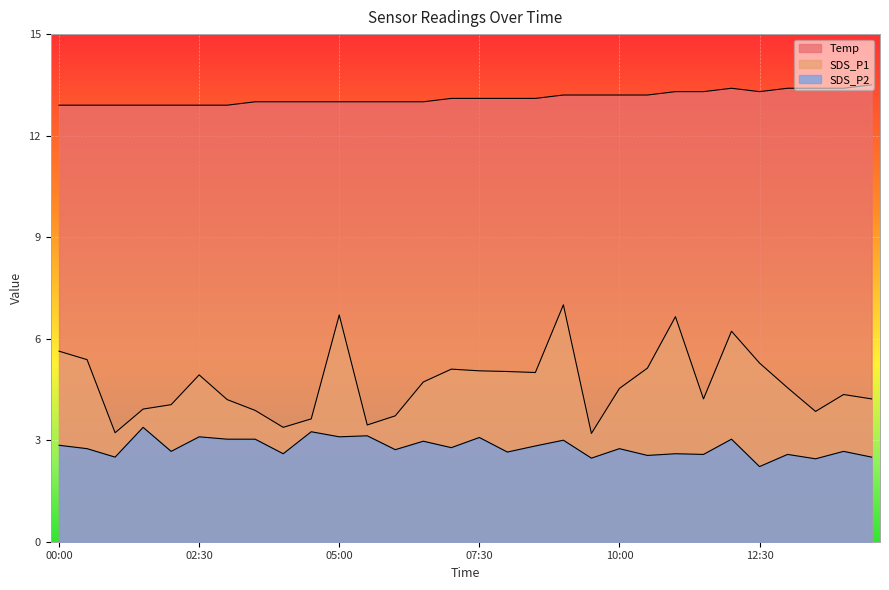

Reading right to left, what are all the values shown in this chart?

Temp: 14:30=13.5	14:00=13.4	13:30=13.4	13:00=13.4	12:30=13.3	12:00=13.4	11:30=13.3	11:00=13.3	10:30=13.2	10:00=13.2	09:30=13.2	09:00=13.2	08:30=13.1	08:00=13.1	07:30=13.1	07:00=13.1	06:30=13.0	06:00=13.0	05:30=13.0	05:00=13.0	04:30=13.0	04:00=13.0	03:30=13.0	03:00=12.9	02:30=12.9	02:00=12.9	01:30=12.9	01:00=12.9	00:30=12.9	00:00=12.9
SDS_P1: 14:30=4.2	14:00=4.3	13:30=3.9	13:00=4.5	12:30=5.3	12:00=6.2	11:30=4.2	11:00=6.7	10:30=5.1	10:00=4.5	09:30=3.2	09:00=7.0	08:30=5.0	08:00=5.0	07:30=5.0	07:00=5.1	06:30=4.7	06:00=3.7	05:30=3.5	05:00=6.7	04:30=3.6	04:00=3.4	03:30=3.9	03:00=4.2	02:30=4.9	02:00=4.0	01:30=3.9	01:00=3.2	00:30=5.4	00:00=5.6
SDS_P2: 14:30=2.5	14:00=2.7	13:30=2.5	13:00=2.6	12:30=2.2	12:00=3.0	11:30=2.6	11:00=2.6	10:30=2.5	10:00=2.8	09:30=2.5	09:00=3.0	08:30=2.8	08:00=2.6	07:30=3.1	07:00=2.8	06:30=3.0	06:00=2.7	05:30=3.1	05:00=3.1	04:30=3.2	04:00=2.6	03:30=3.0	03:00=3.0	02:30=3.1	02:00=2.7	01:30=3.4	01:00=2.5	00:30=2.8	00:00=2.9